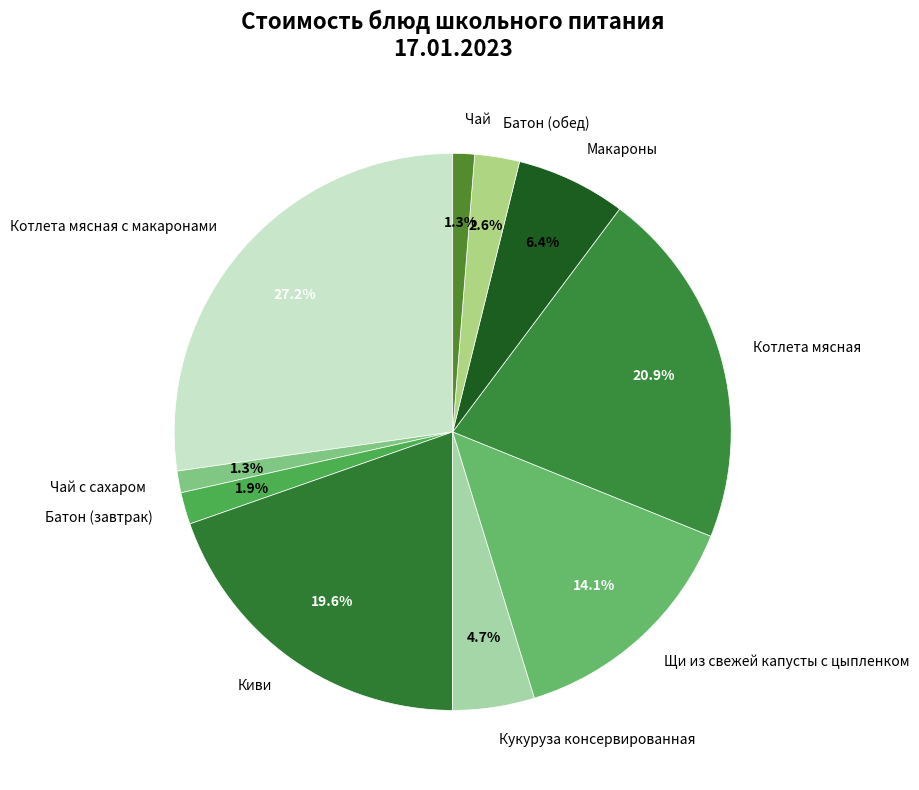

To the nearest percent, what is the difference between the largest and smallest slice percentages?

26%